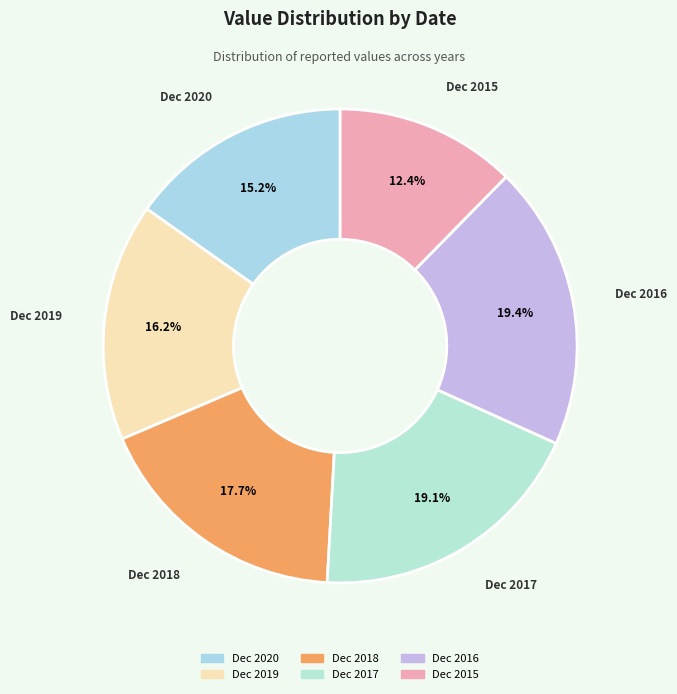

Is there any slice that represents more than half of the pie?

No